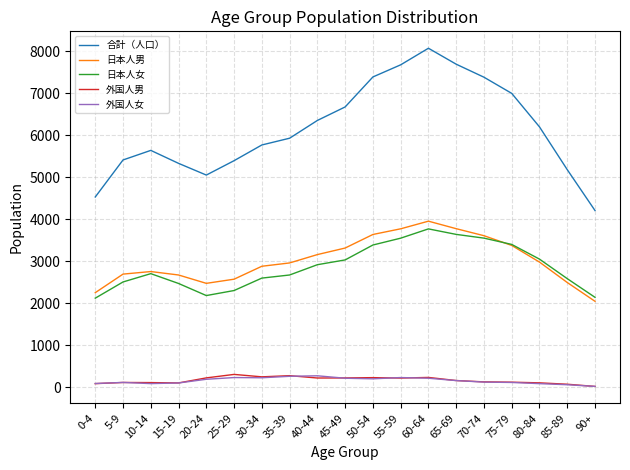

Is it true that 外国人女 equals 83 at 0-4?

True